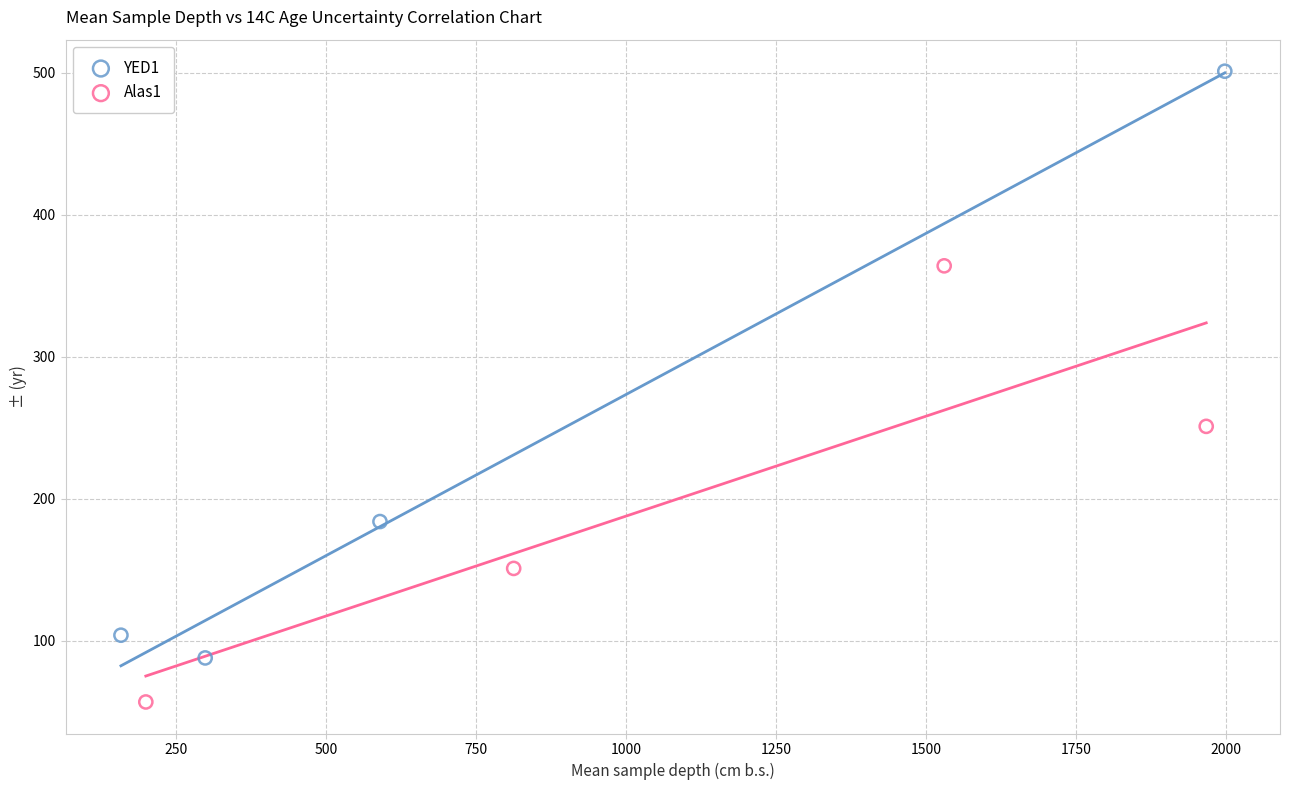

What are all the series names shown in the legend?

YED1, Alas1